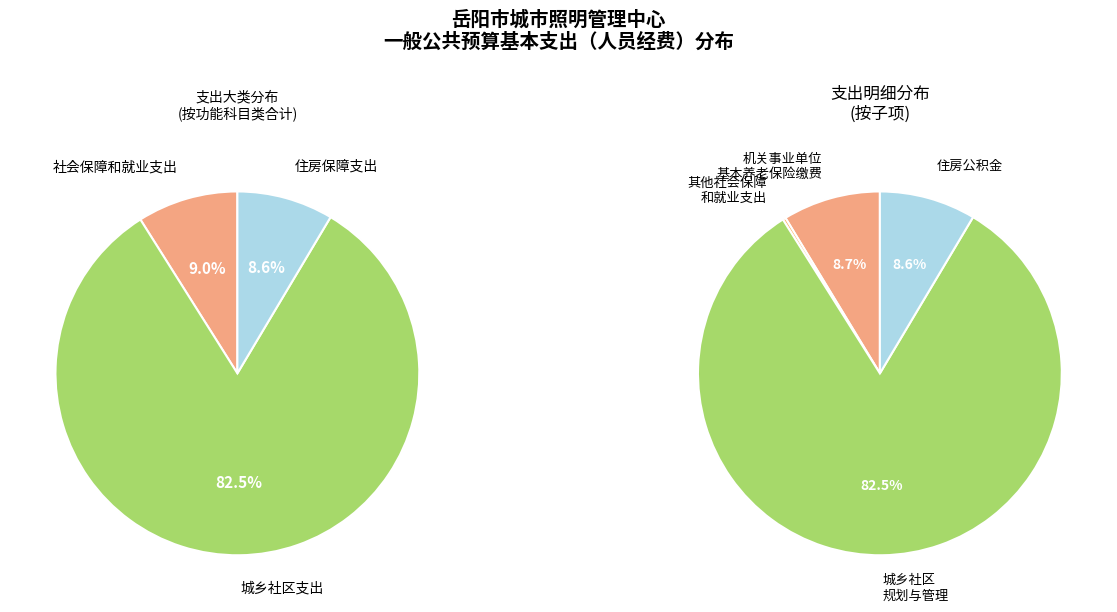

What percentage is NOT represented by 城乡社区支出?

17.5%